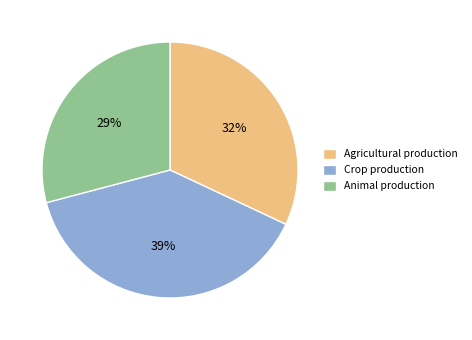

Count the number of slices in the pie.

3